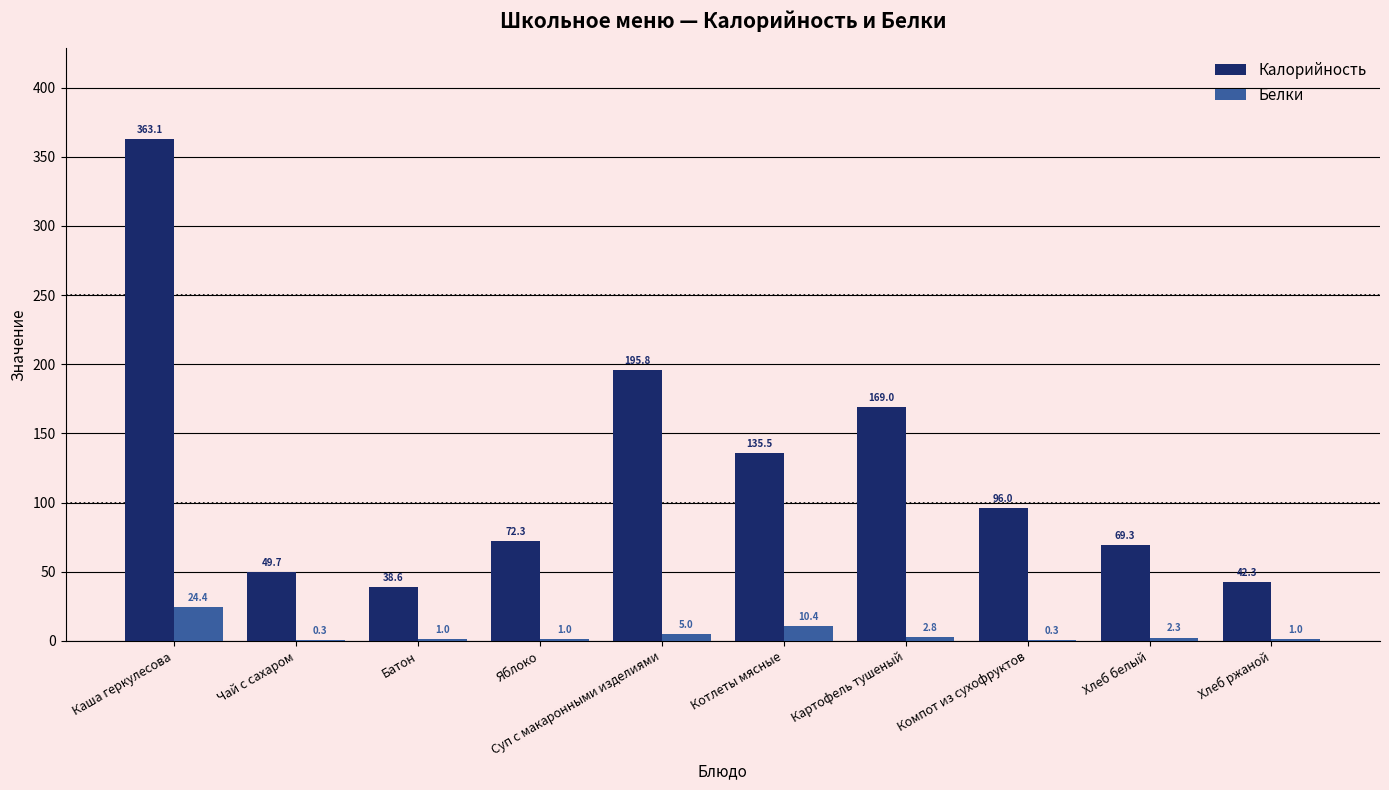

Which series changed the most between Яблоко and Компот из сухофруктов?

Калорийность